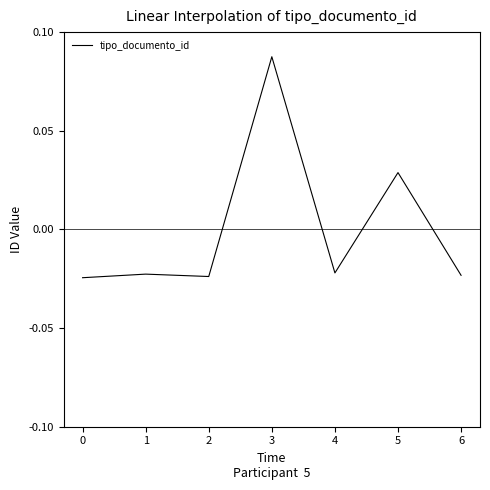

Count the number of categories in the chart.

7